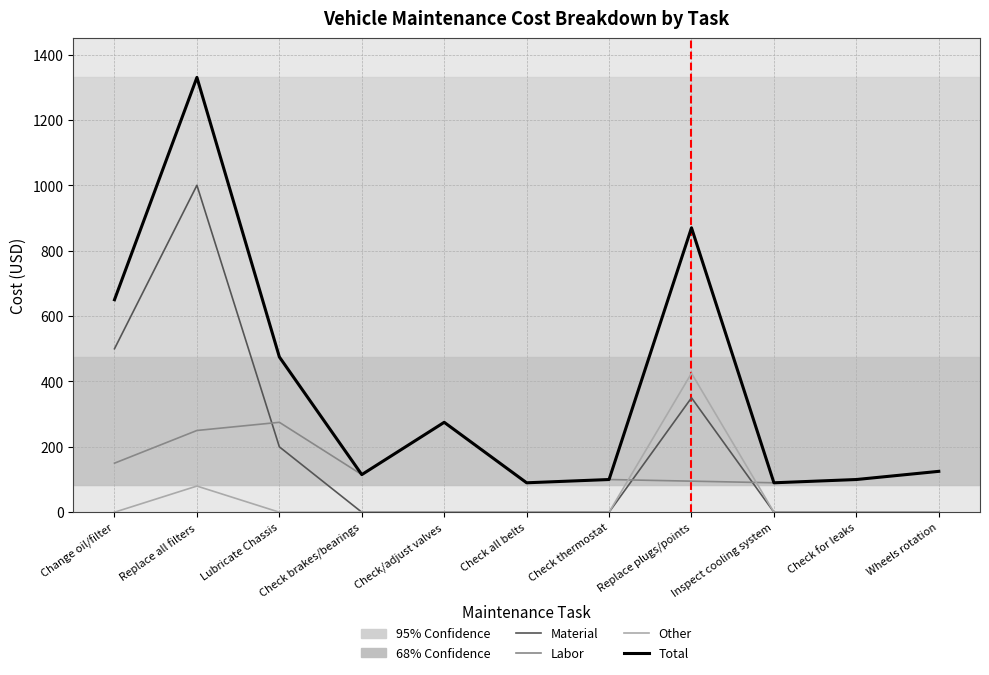

True or false: Total has a value of 151 at Check/adjust valves.

False